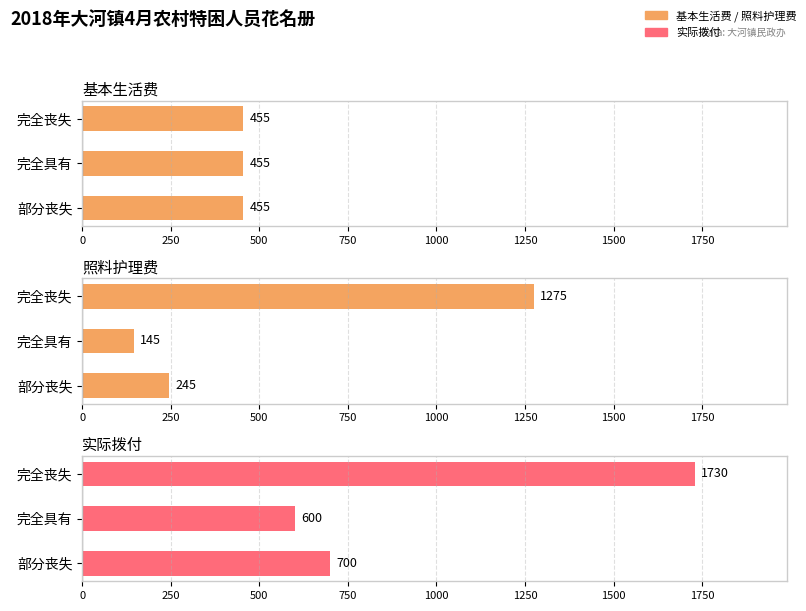

How many bars are there in total?

9